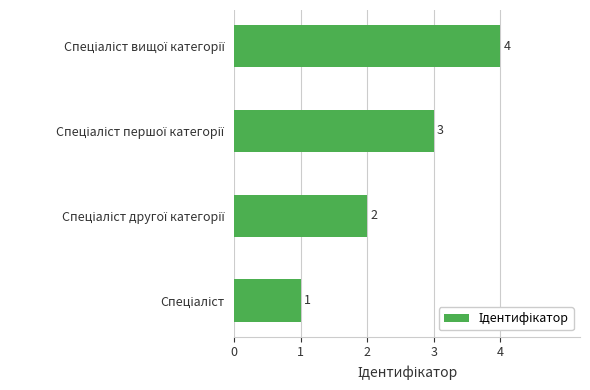

What is the difference between the maximum and minimum values?

3